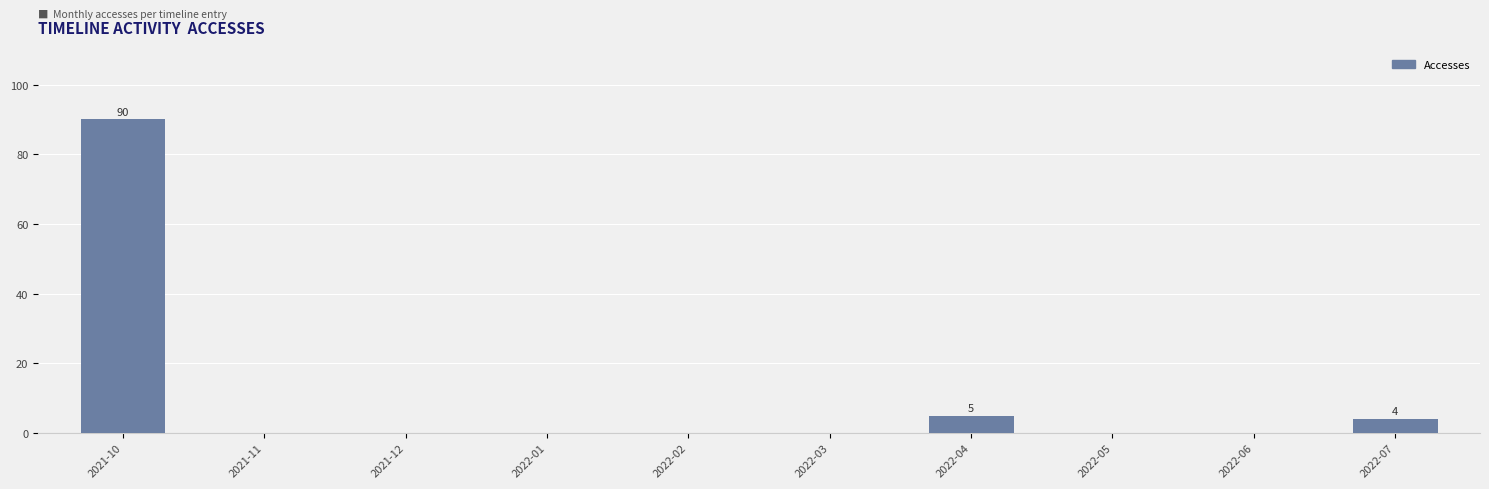

What is the maximum value shown in the chart?

90